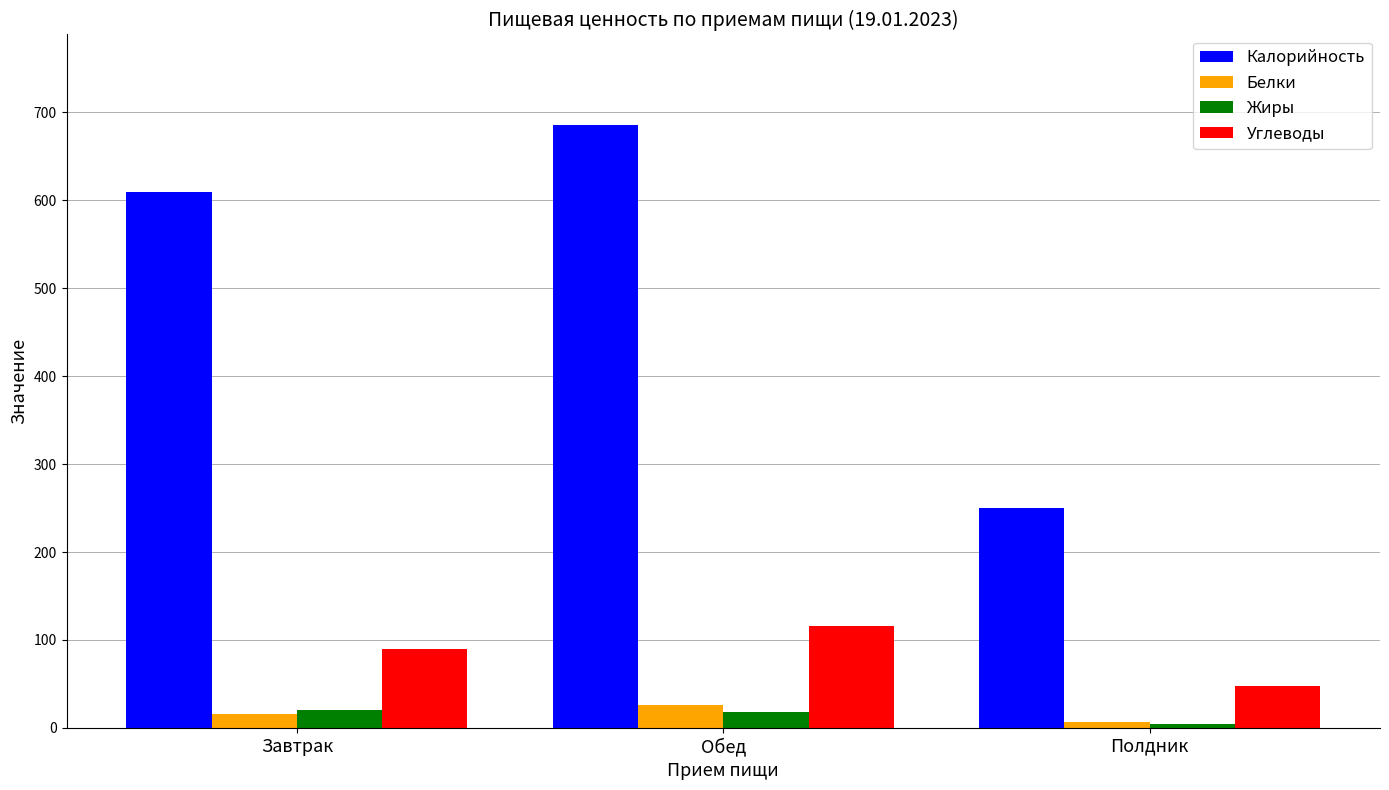

What is the sum of all Жиры values?

42.4